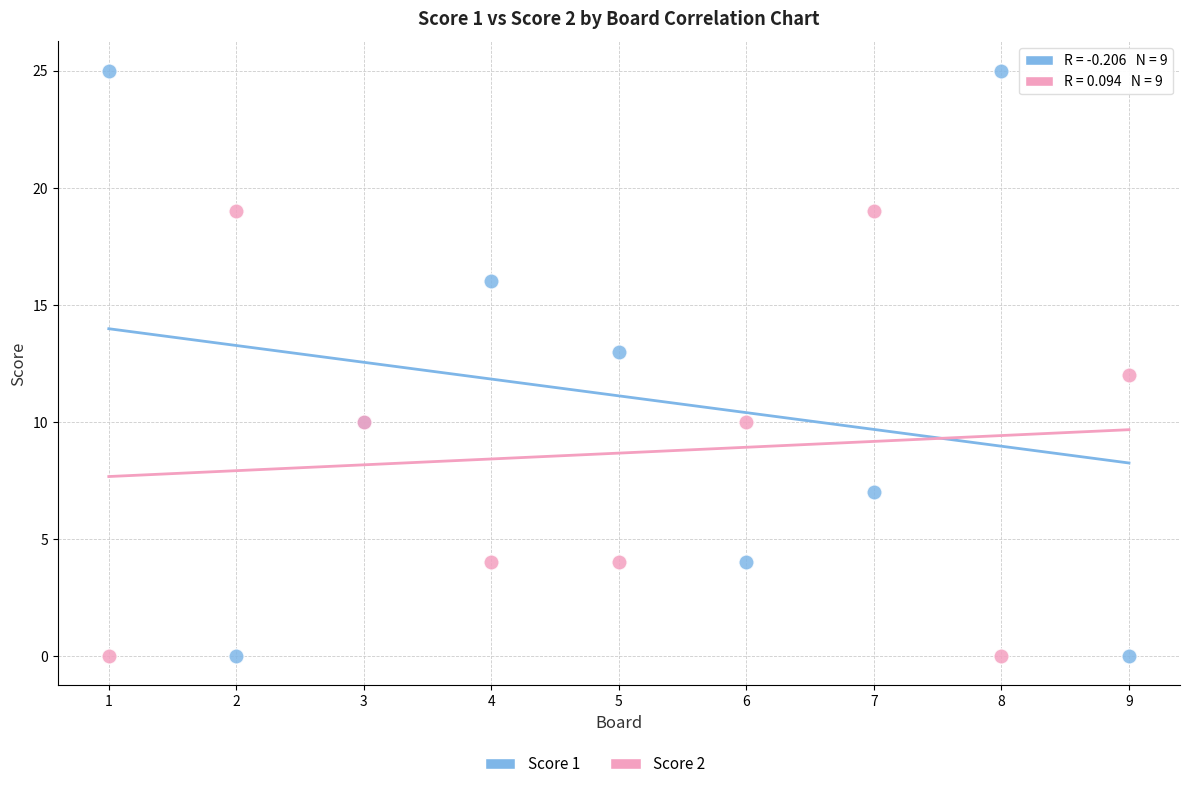

Which series has the largest Y range (max minus min)?

Score 1